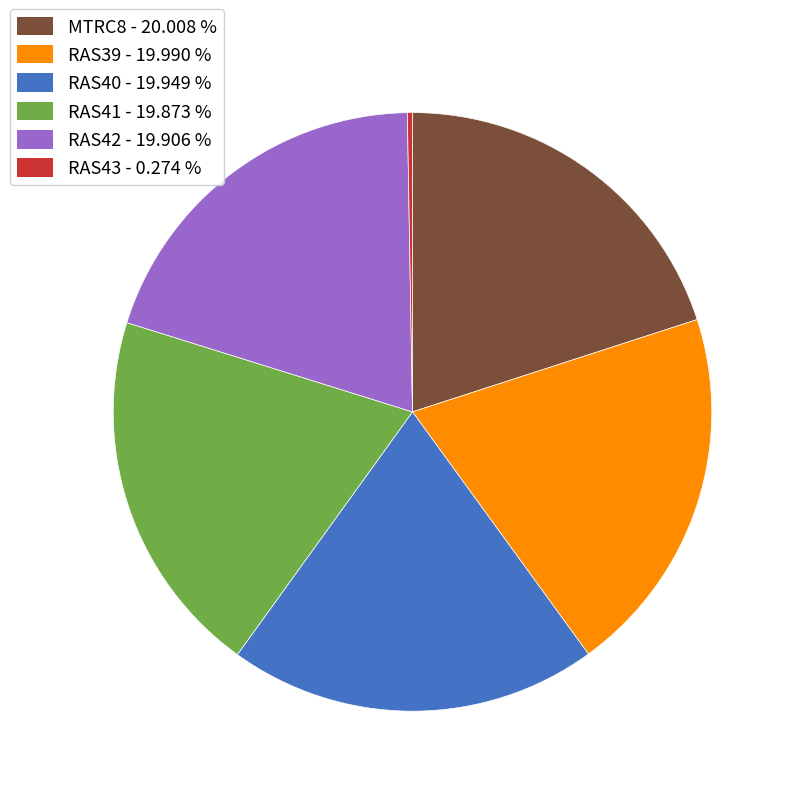

Does any single category account for the majority?

No